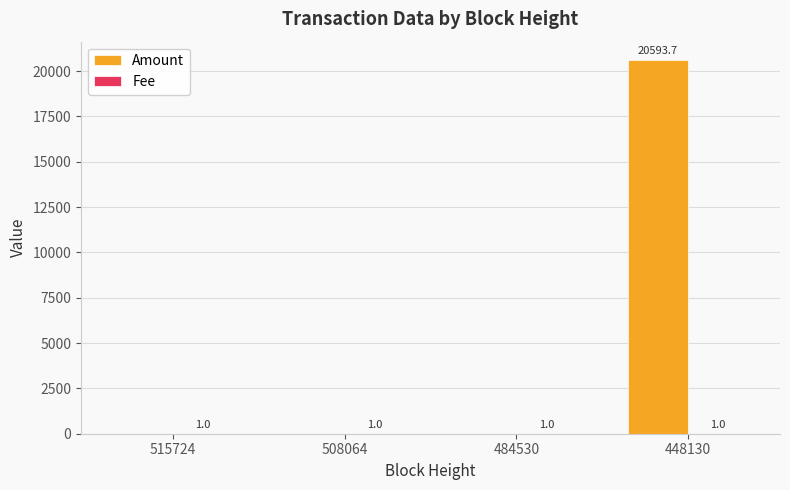

What is the greatest value displayed?

20593.7